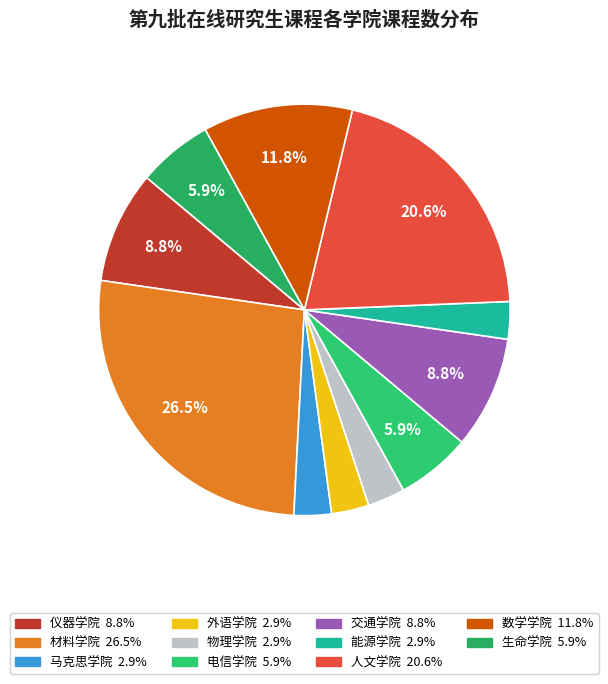

True or false: 人文学院 accounts for 21% of the total.

True